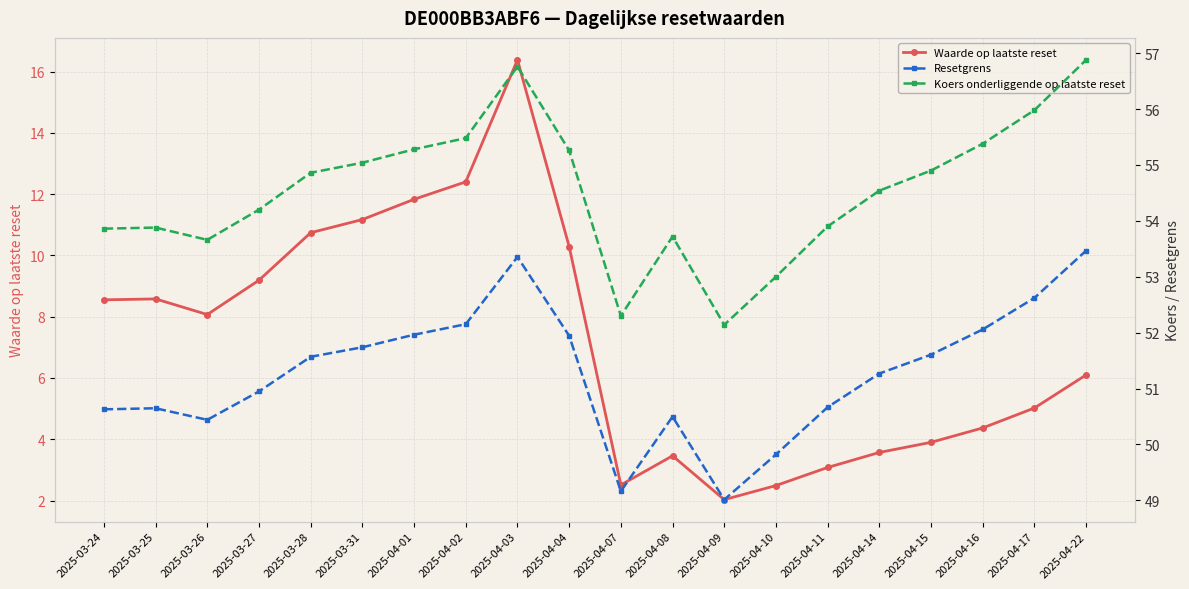

True or false: Koers onderliggende op laatste reset and Waarde op laatste reset intersect in this chart.

False